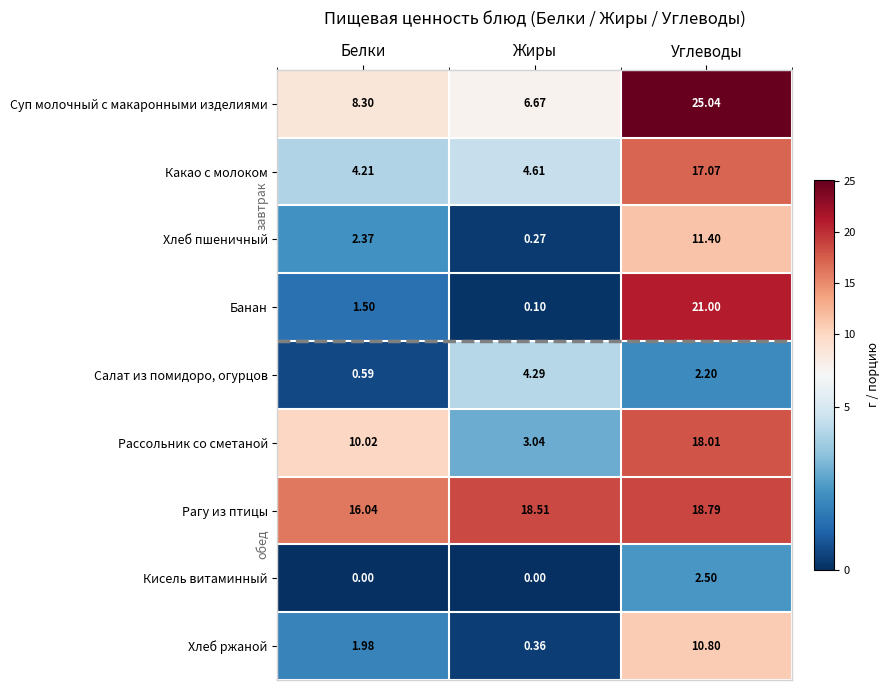

Which series has the largest range (max minus min)?

Банан